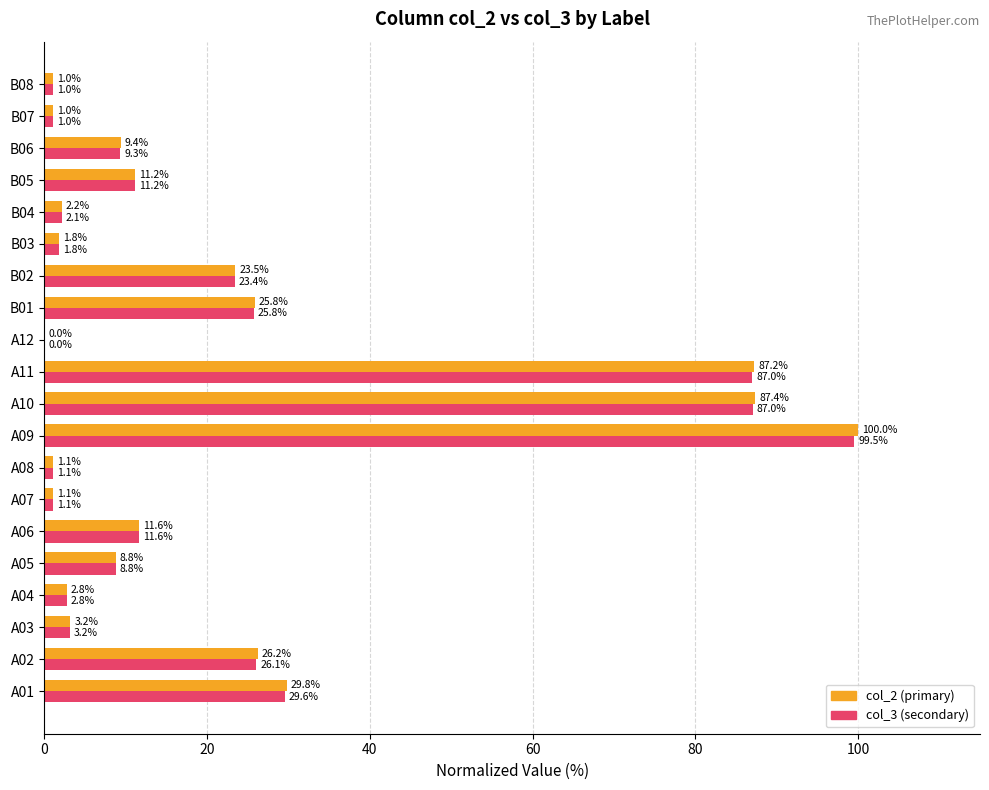

At which category is the sum across all series the highest?

A09